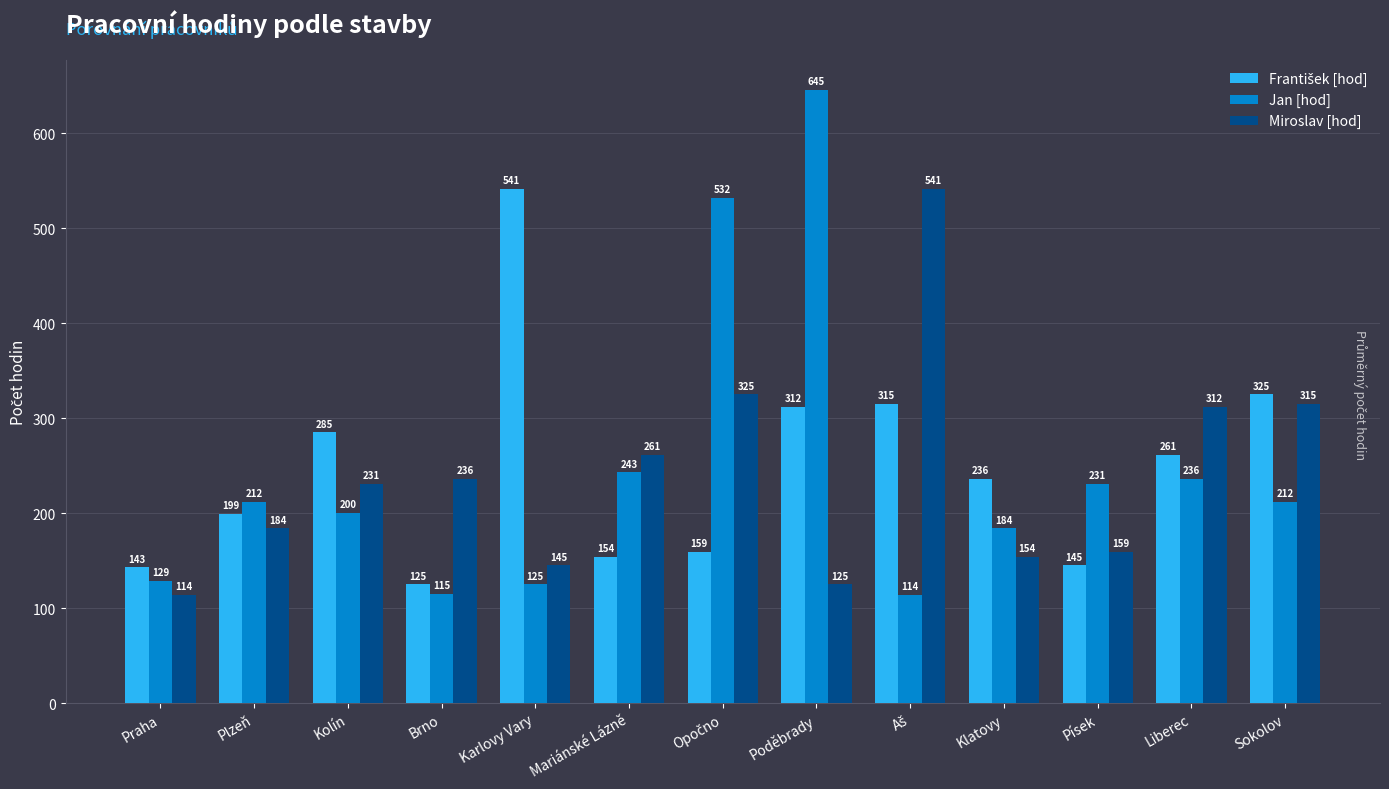

What is the sum of all Miroslav [hod] values?

3102